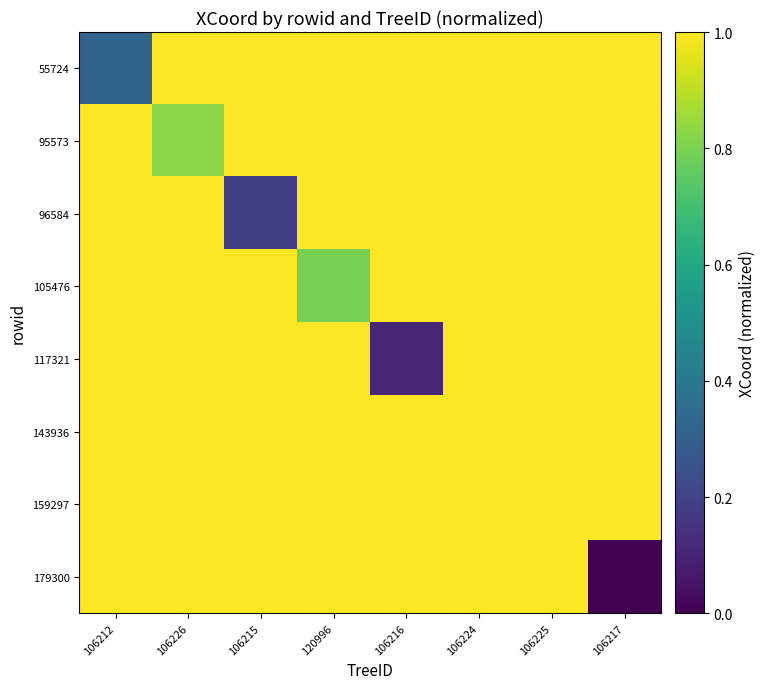

Reading right to left, transcribe all the data shown in this chart.

55724: 106217=1.0	106225=1.0	106224=1.0	106216=1.0	120996=1.0	106215=1.0	106226=1.0	106212=0.3
95573: 106217=1.0	106225=1.0	106224=1.0	106216=1.0	120996=1.0	106215=1.0	106226=0.8	106212=1.0
96584: 106217=1.0	106225=1.0	106224=1.0	106216=1.0	120996=1.0	106215=0.2	106226=1.0	106212=1.0
105476: 106217=1.0	106225=1.0	106224=1.0	106216=1.0	120996=0.8	106215=1.0	106226=1.0	106212=1.0
117321: 106217=1.0	106225=1.0	106224=1.0	106216=0.1	120996=1.0	106215=1.0	106226=1.0	106212=1.0
143936: 106217=1.0	106225=1.0	106224=1.0	106216=1.0	120996=1.0	106215=1.0	106226=1.0	106212=1.0
159297: 106217=1.0	106225=1.0	106224=1.0	106216=1.0	120996=1.0	106215=1.0	106226=1.0	106212=1.0
179300: 106217=0.0	106225=1.0	106224=1.0	106216=1.0	120996=1.0	106215=1.0	106226=1.0	106212=1.0